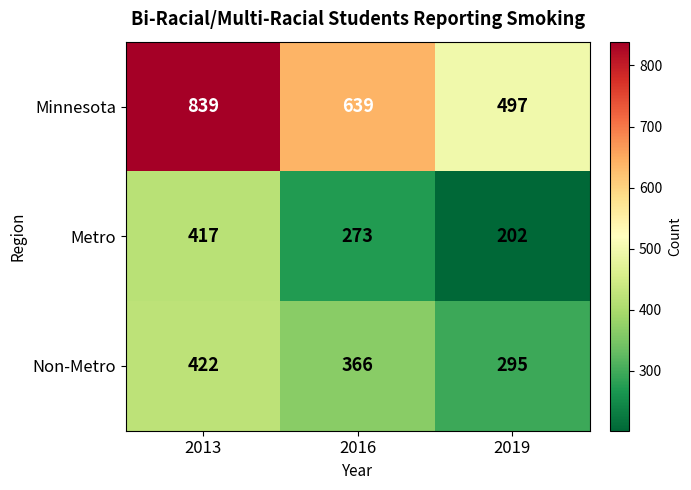

Which series has the largest range (max minus min)?

Minnesota